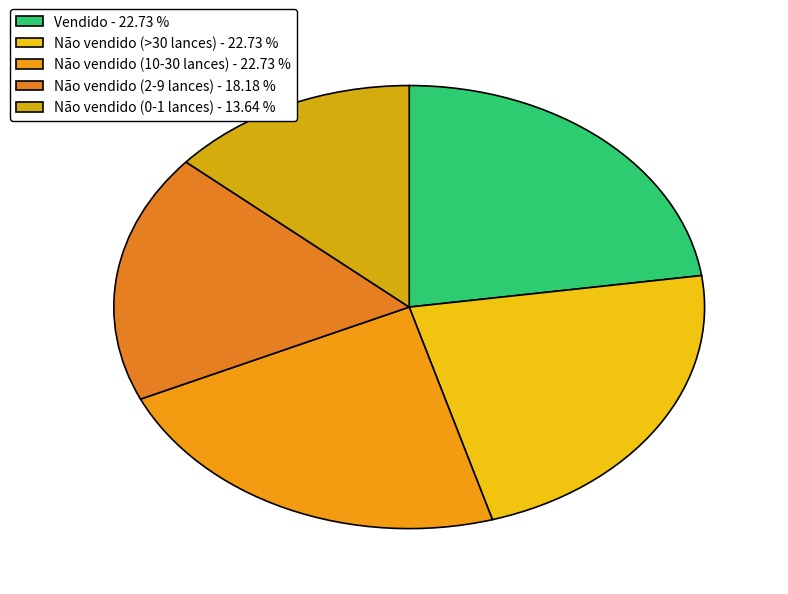

How many slices are in this pie chart?

5